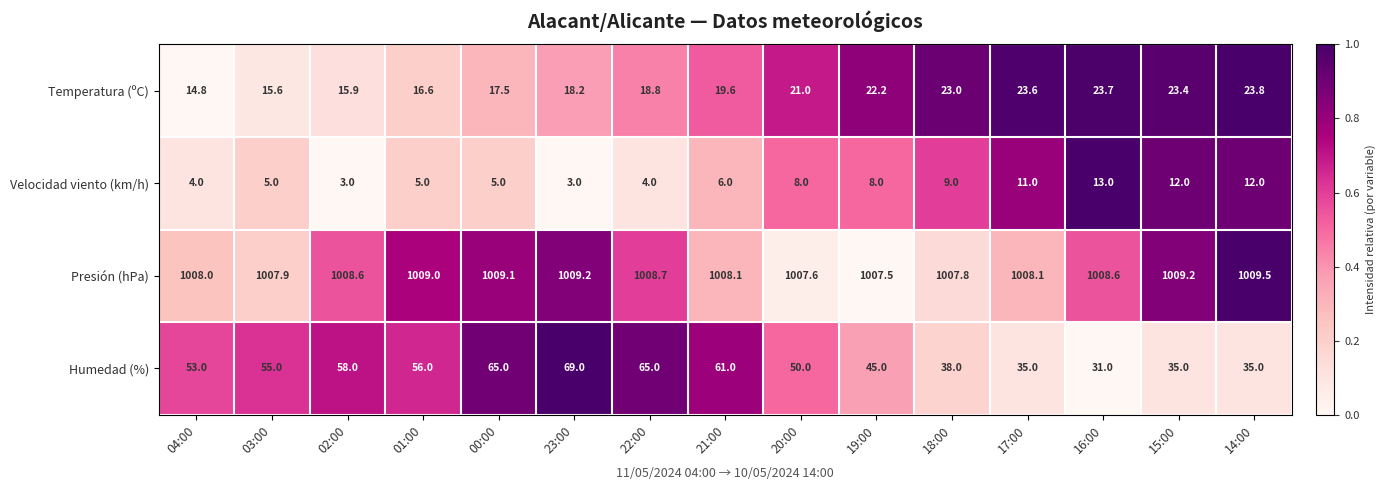

What is the spread (max minus min) of values at 20:00?

999.6